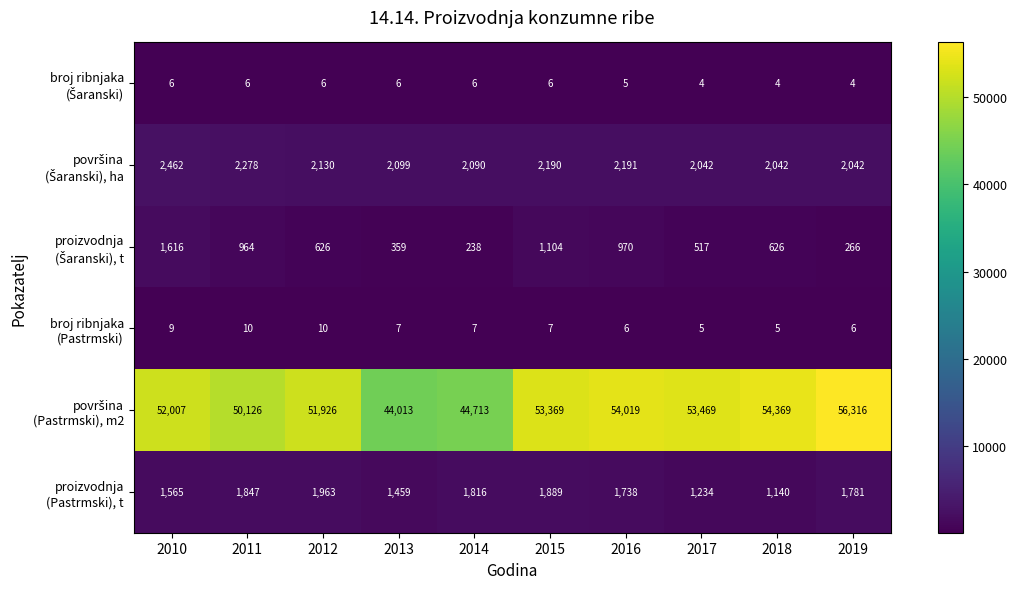

What is the difference between the highest and lowest values at 2013?

44007